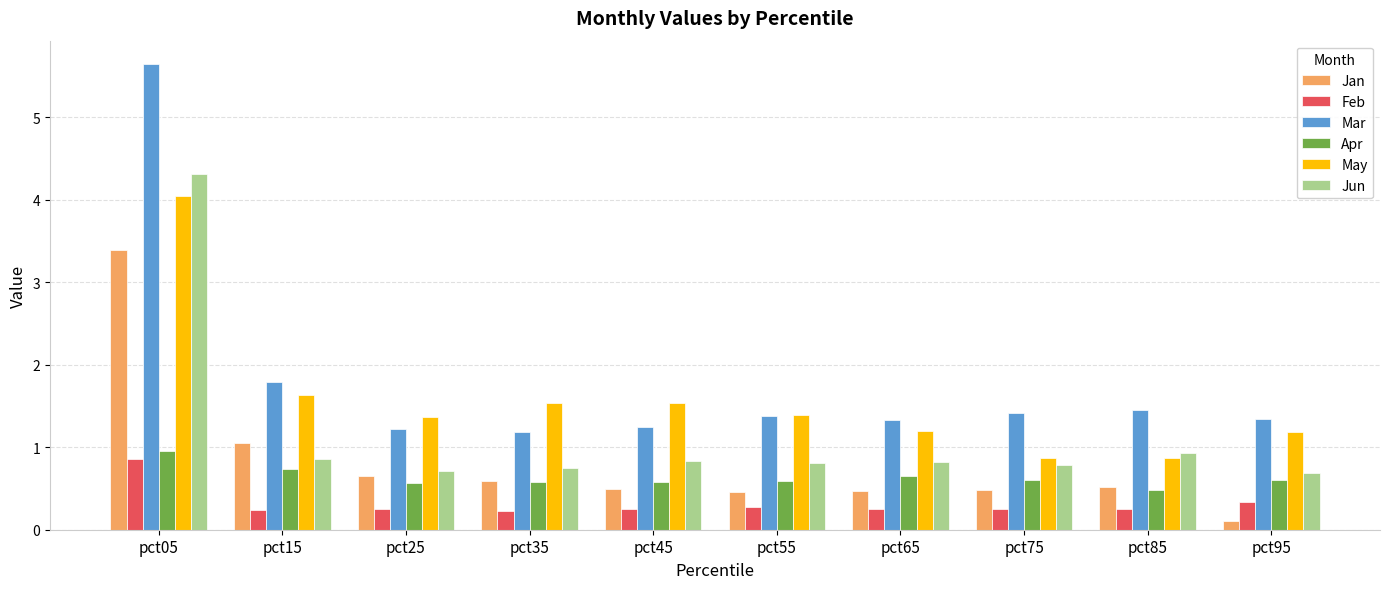

At which category is the sum across all series the highest?

pct05